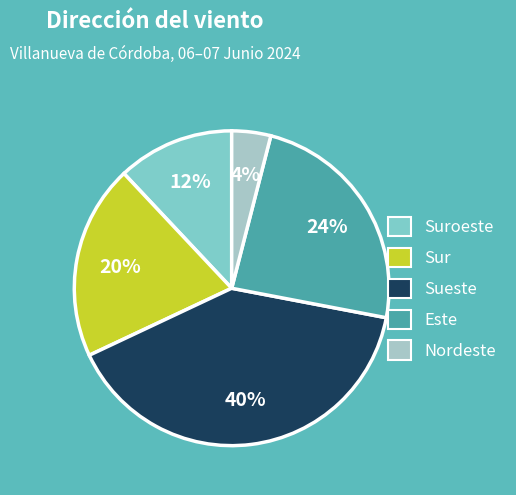

Is there a majority slice in this chart?

No